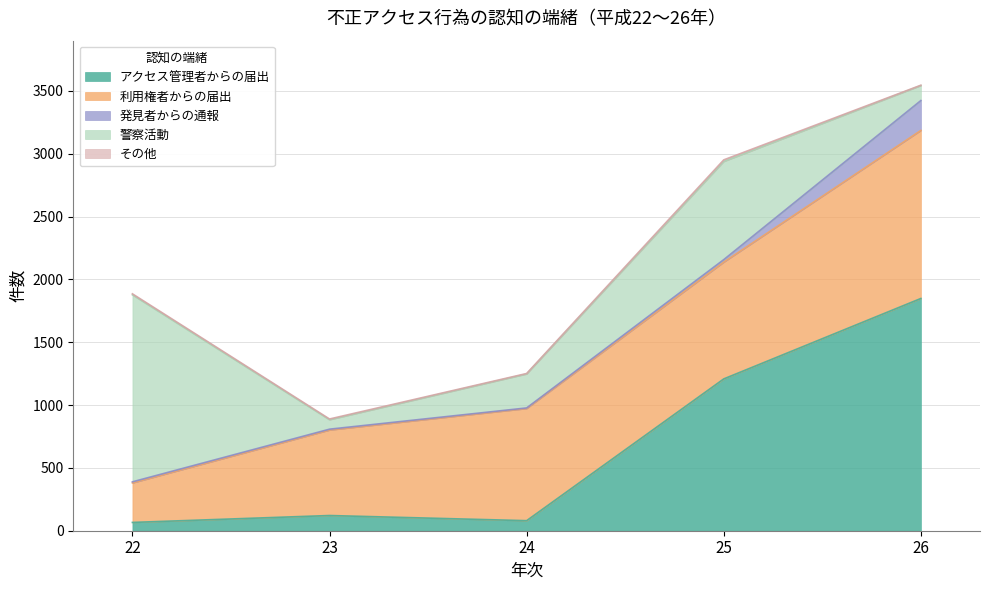

Reading left to right, transcribe all the data shown in this chart.

アクセス管理者からの届出: 22=66	23=121	24=80	25=1208	26=1848
利用権者からの届出: 22=314	23=680	24=892	25=929	26=1337
発見者からの通報: 22=9	23=7	24=5	25=20	26=238
警察活動: 22=1488	23=75	24=270	25=781	26=119
その他: 22=8	23=6	24=4	25=13	26=3